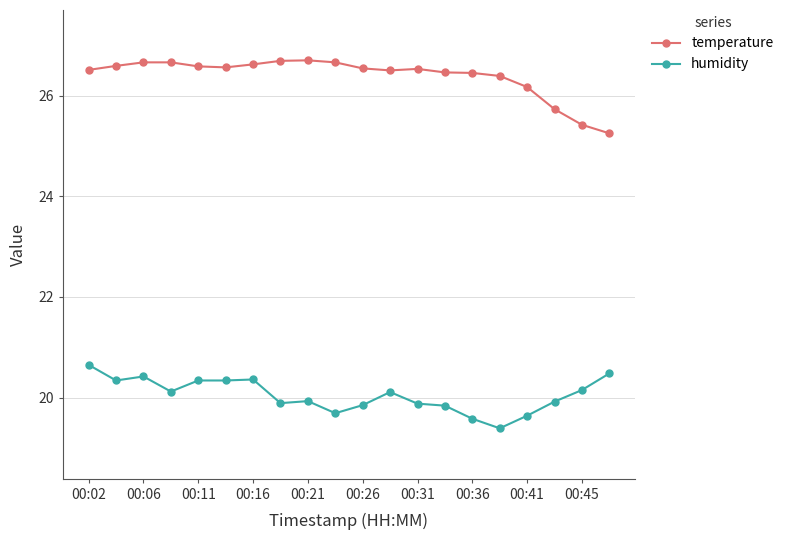

True or false: temperature and humidity intersect in this chart.

False